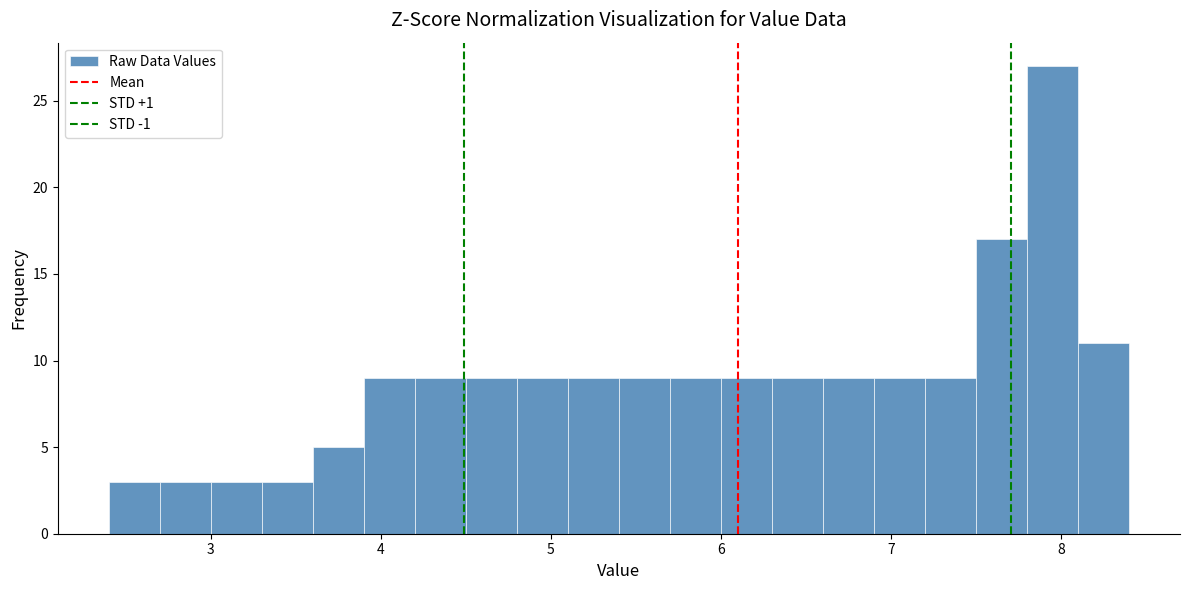

Read against the x-axis, roughly where is the centre of the tallest bar?

8.0